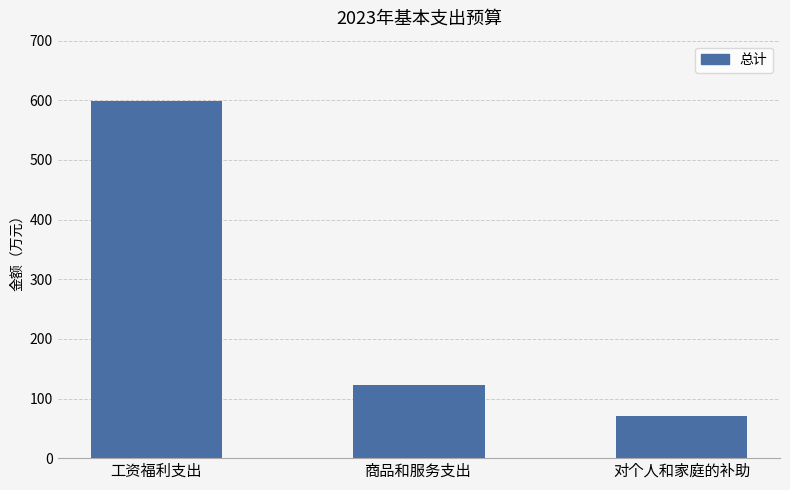

At which category does the chart reach its minimum across all series?

对个人和家庭的补助